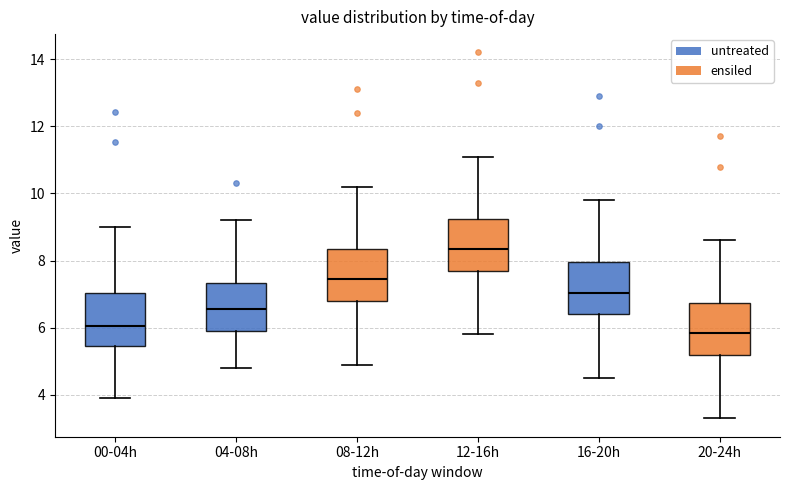

Which box's median line is the lowest?

20-24h